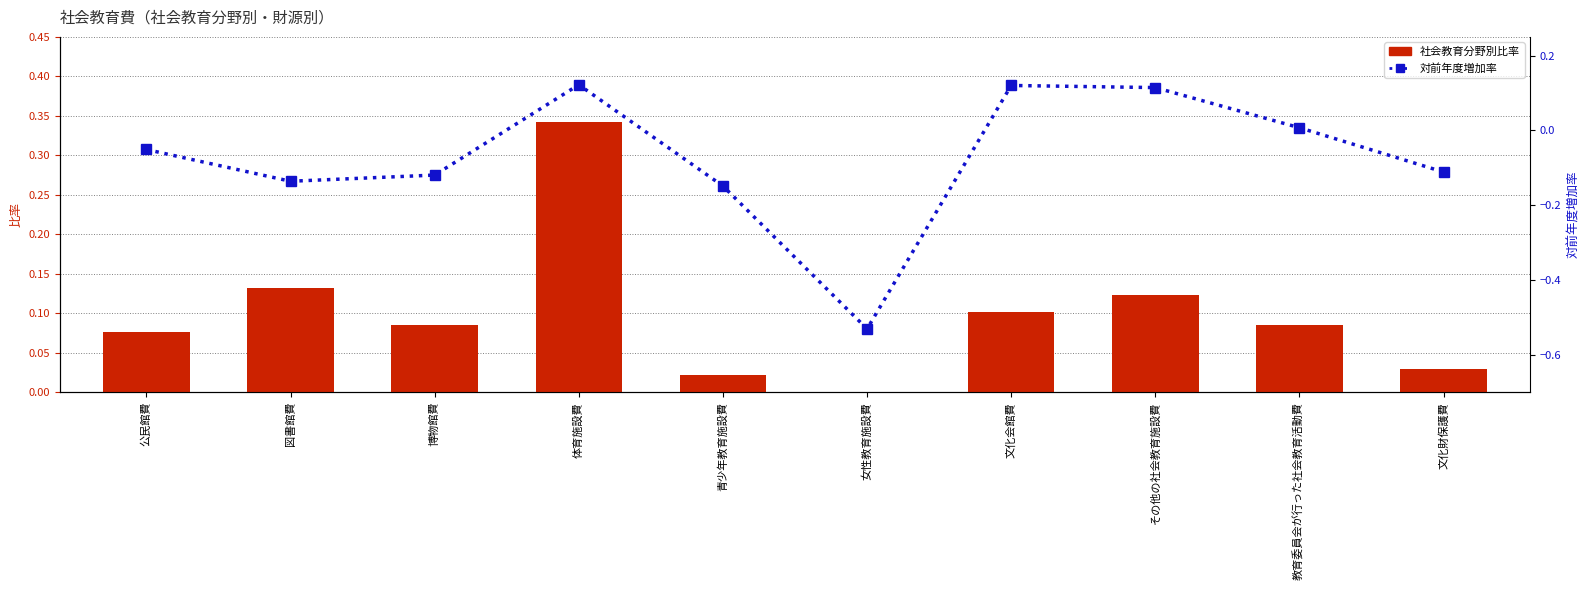

Rank the categories by 社会教育分野別比率 value from highest to lowest.

体育施設費, 図書館費, その他の社会教育施設費, 文化会館費, 博物館費, 教育委員会が行った社会教育活動費, 公民館費, 文化財保護費, 青少年教育施設費, 女性教育施設費